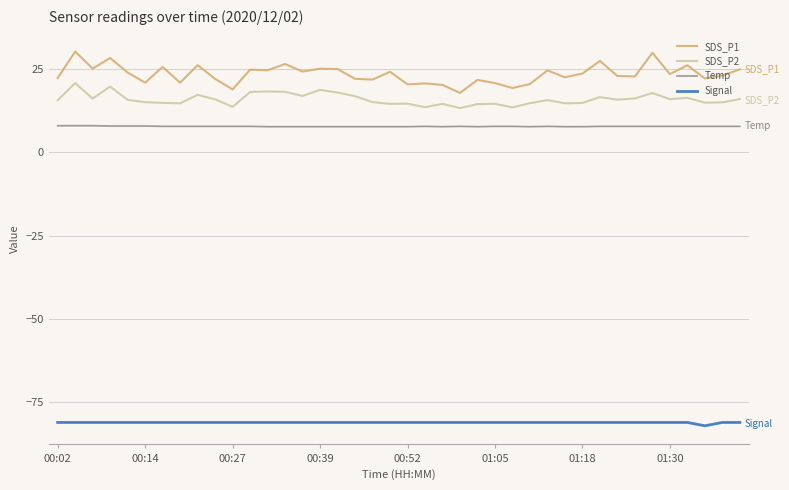

How many lines are shown in the chart?

4